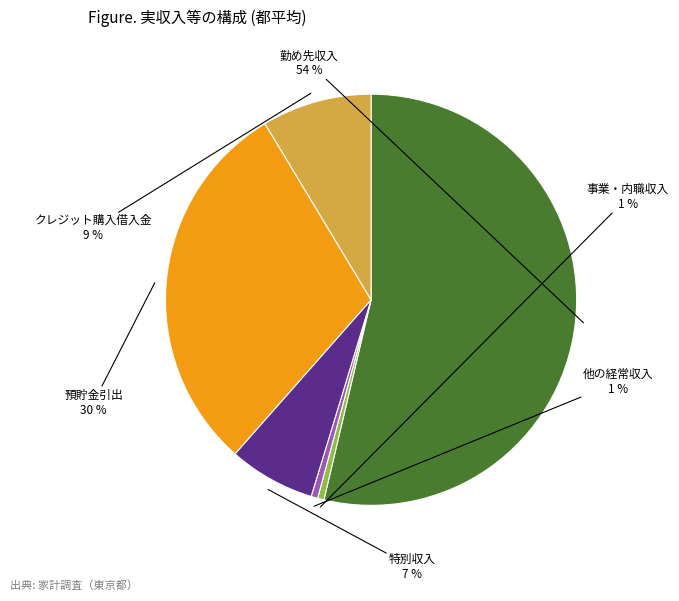

To the nearest percent, what is the average slice percentage?

17%